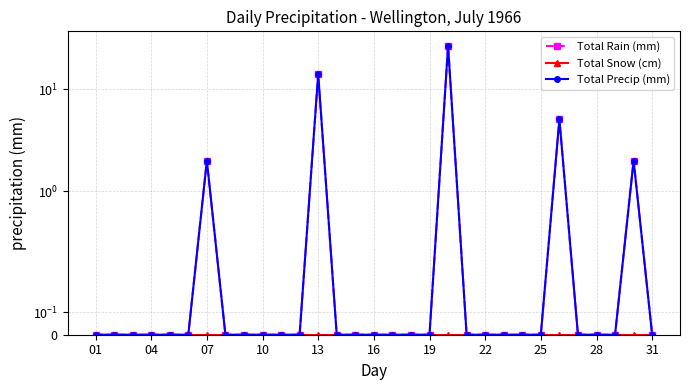

True or false: Total Snow (cm) and Total Rain (mm) cross at least once.

False